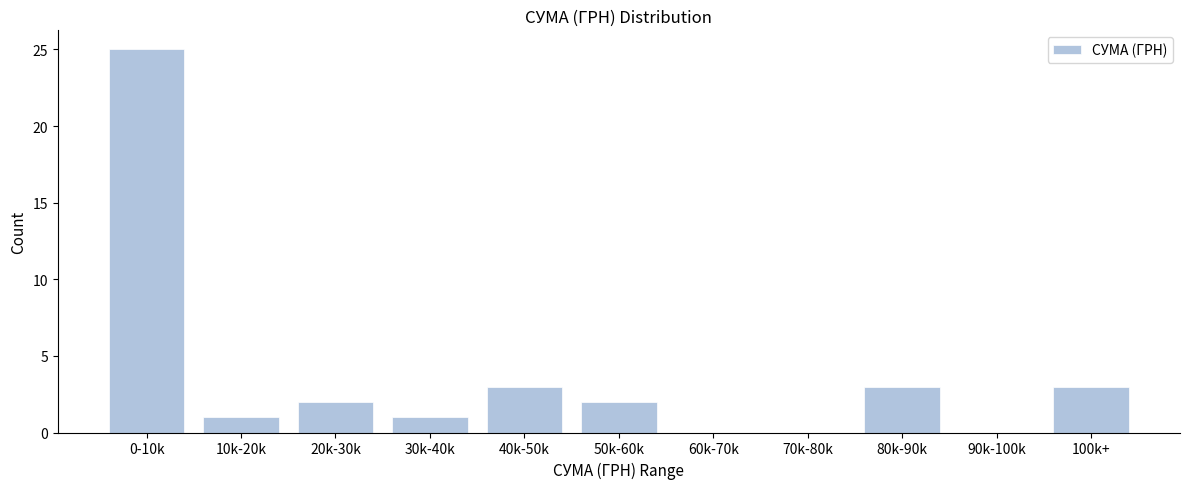

Reading right to left, what are all the values shown in this chart?

100k+=3	90k-100k=0	80k-90k=3	70k-80k=0	60k-70k=0	50k-60k=2	40k-50k=3	30k-40k=1	20k-30k=2	10k-20k=1	0-10k=25